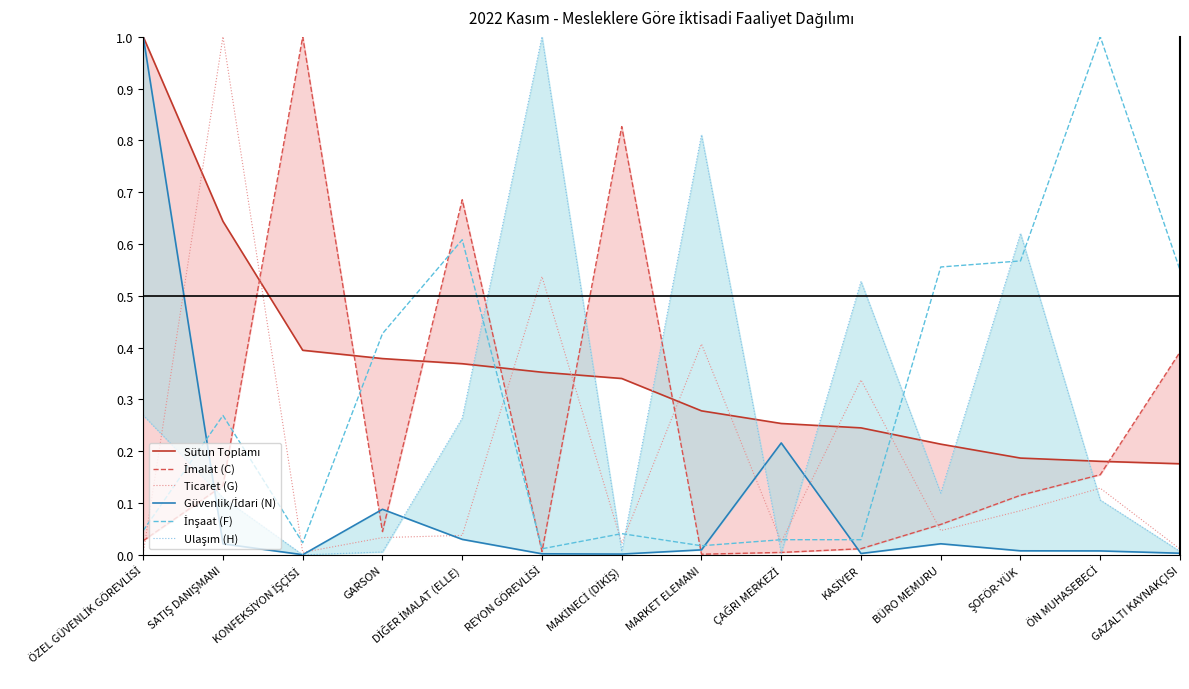

Is the value of Ticaret (G) at MARKET ELEMANI greater than the value of Güvenlik/İdari (N) at DİĞER İMALAT (ELLE)?

Yes